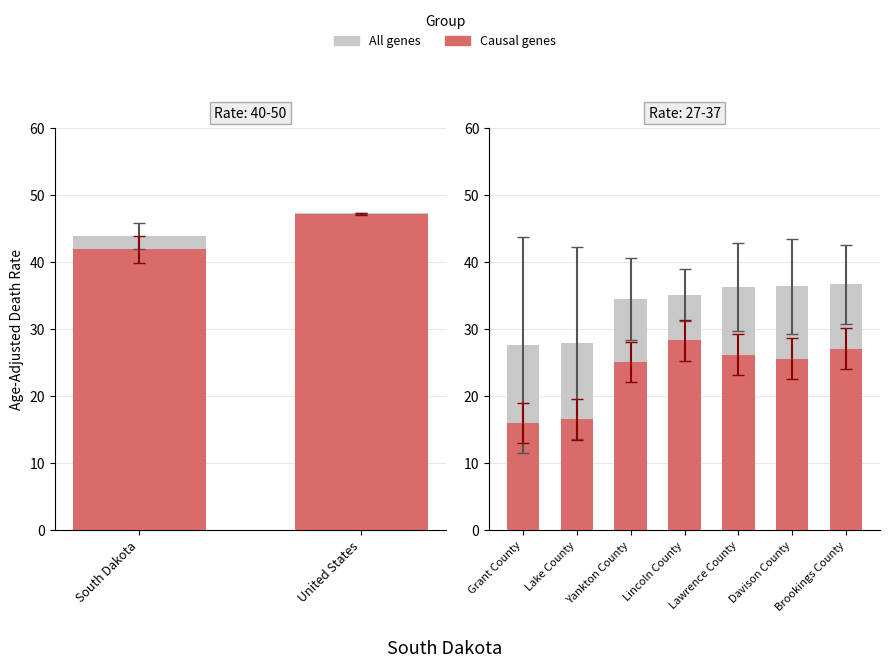

Between Brookings County and Lincoln County, which is larger?

Brookings County